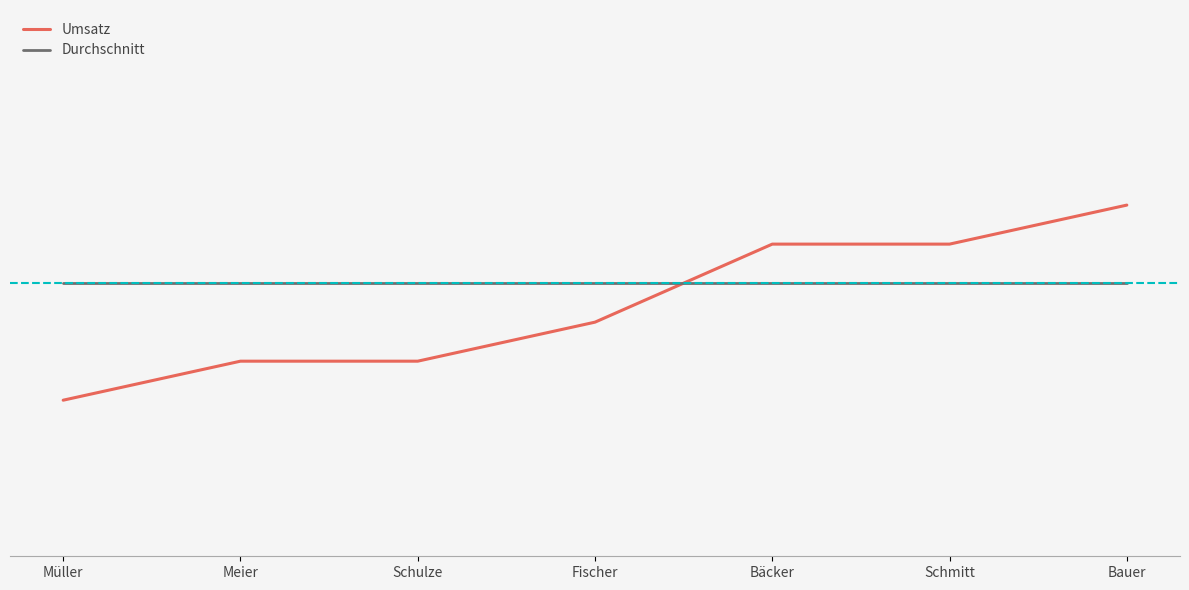

Is this an area chart (filled region under the line)?

No